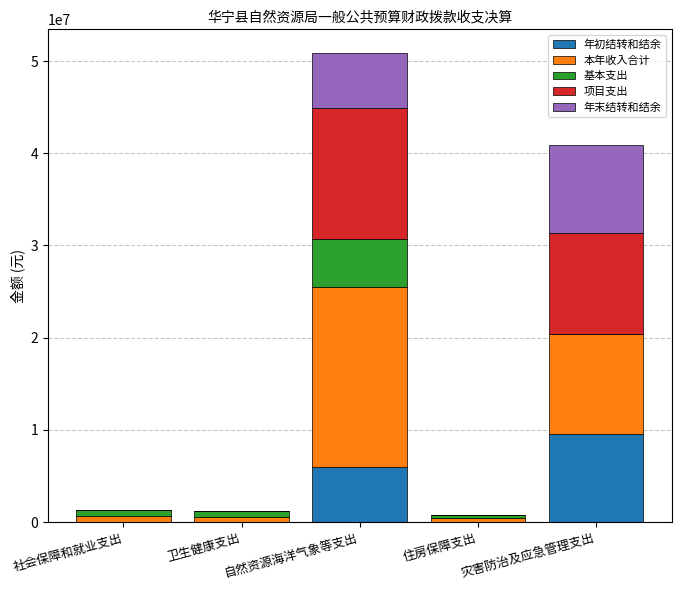

Is it true that 年初结转和结余 equals 0.0 at 社会保障和就业支出?

True